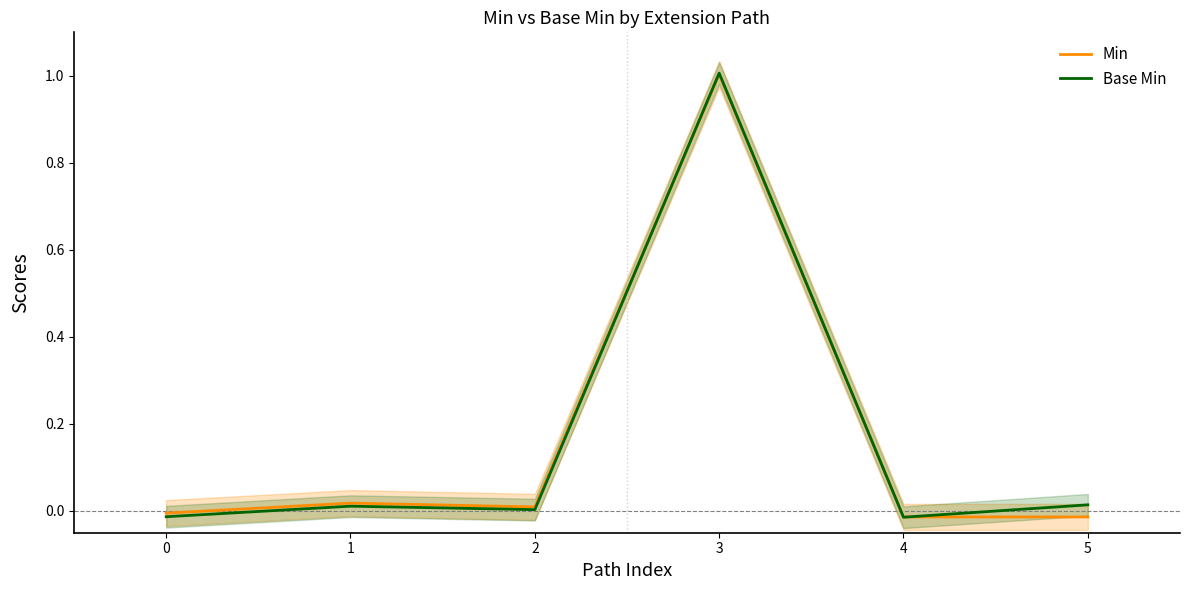

Reading left to right, what are all the values shown in this chart?

Min: -0.0	0.0	0.0	1.0	-0.0	-0.0
Base Min: -0.0	0.0	0.0	1.0	-0.0	0.0